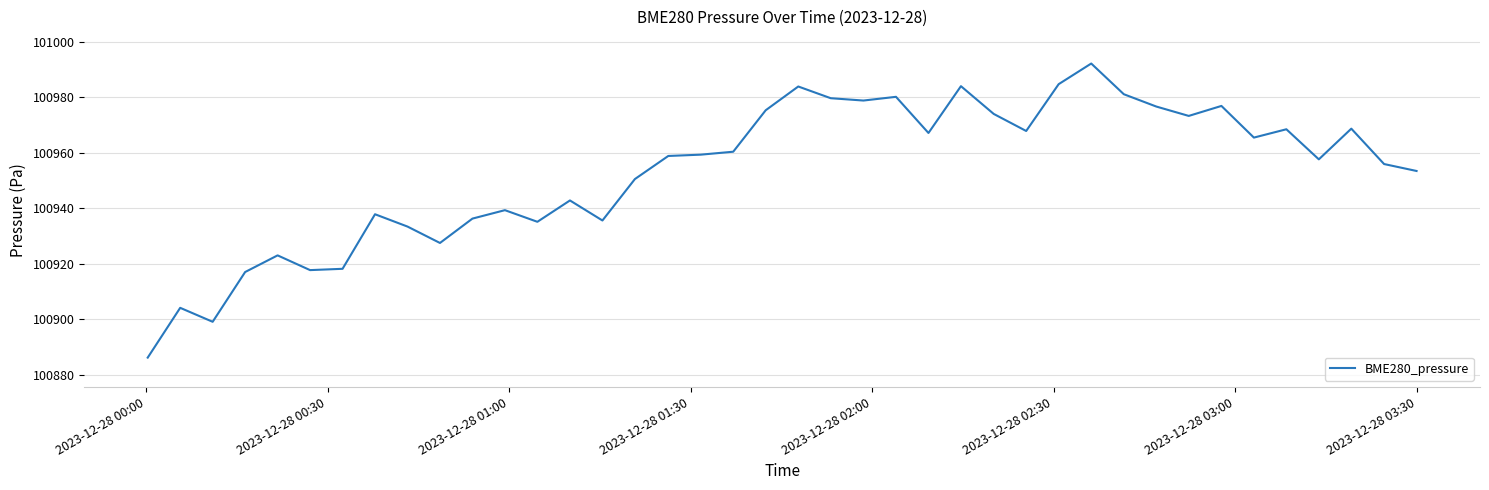

What is the maximum value shown in the chart?

100992.2